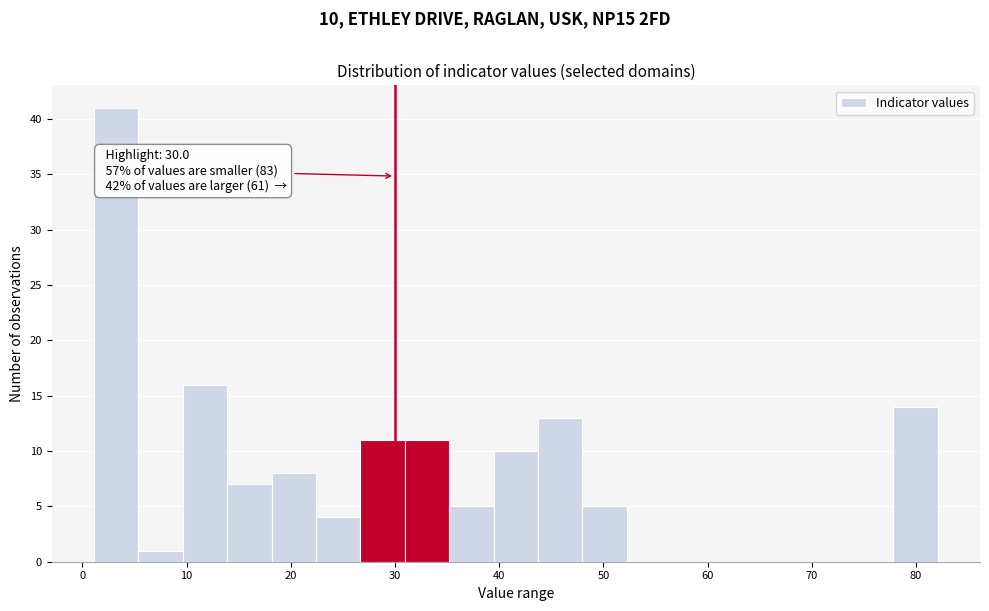

Over which range of the x-axis is the bar tallest?

1 to 5